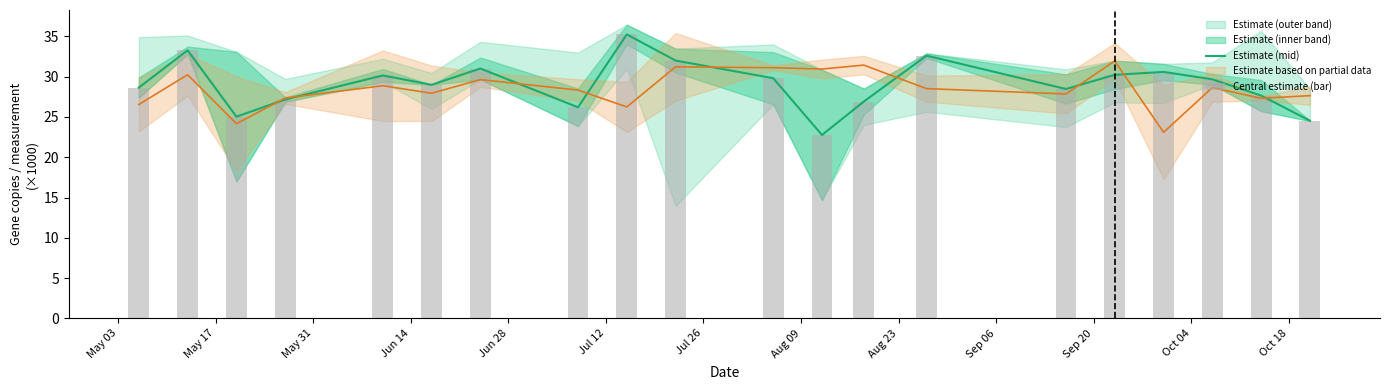

What is the highest value of the Estimate (mid) series?

35.2